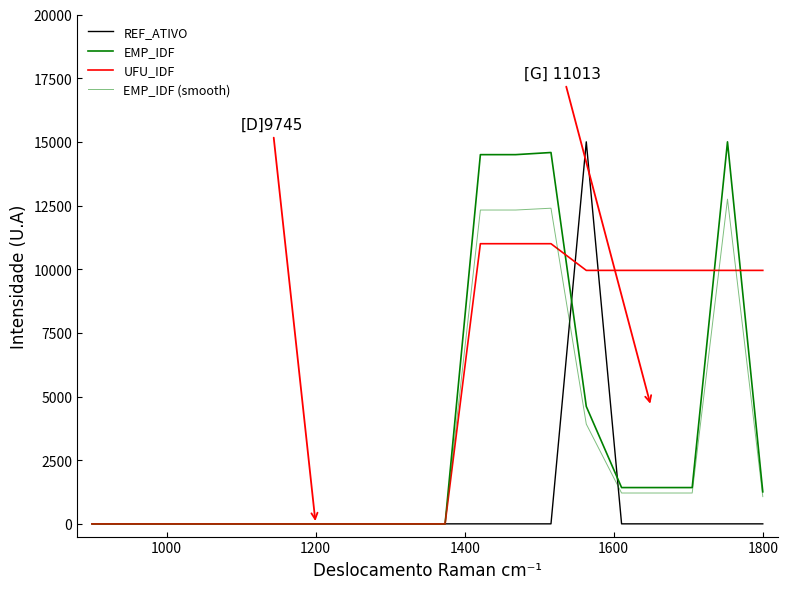

How many lines are shown in the chart?

4